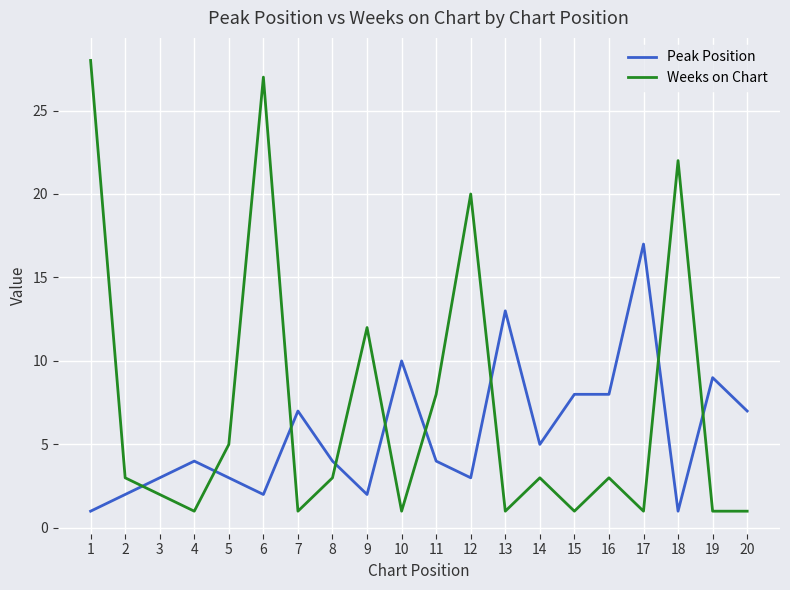

The value of Weeks on Chart at 15 is 0. True or false?

False